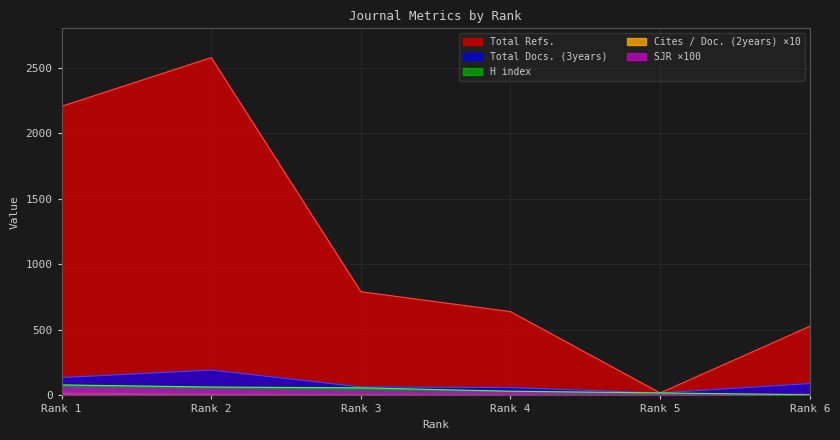

At how many categories does at least one series exceed 64?

5